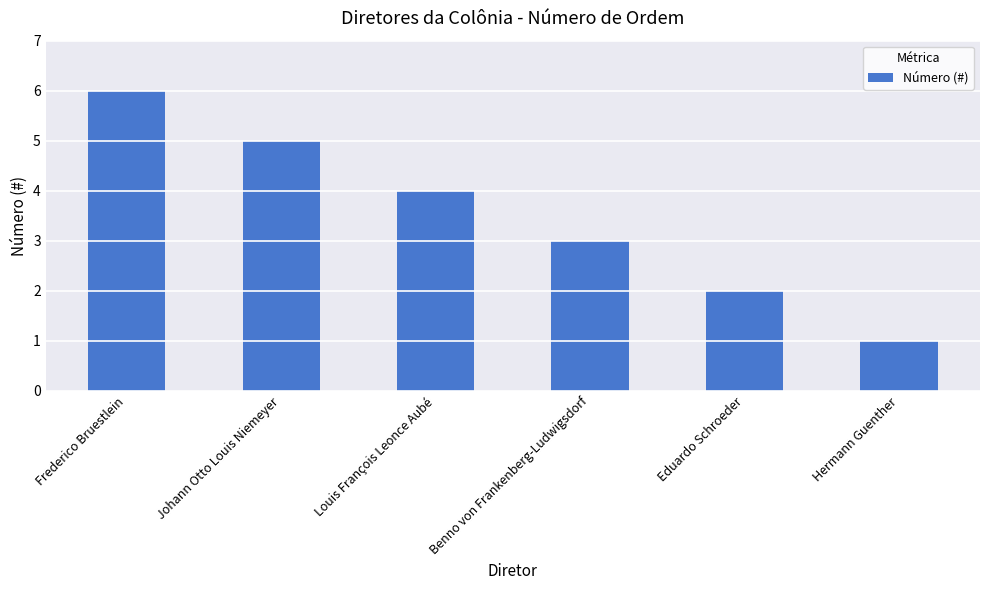

Rank the categories by value from lowest to highest.

Hermann Guenther, Eduardo Schroeder, Benno von Frankenberg-Ludwigsdorf, Louis François Leonce Aubé, Johann Otto Louis Niemeyer, Frederico Bruestlein